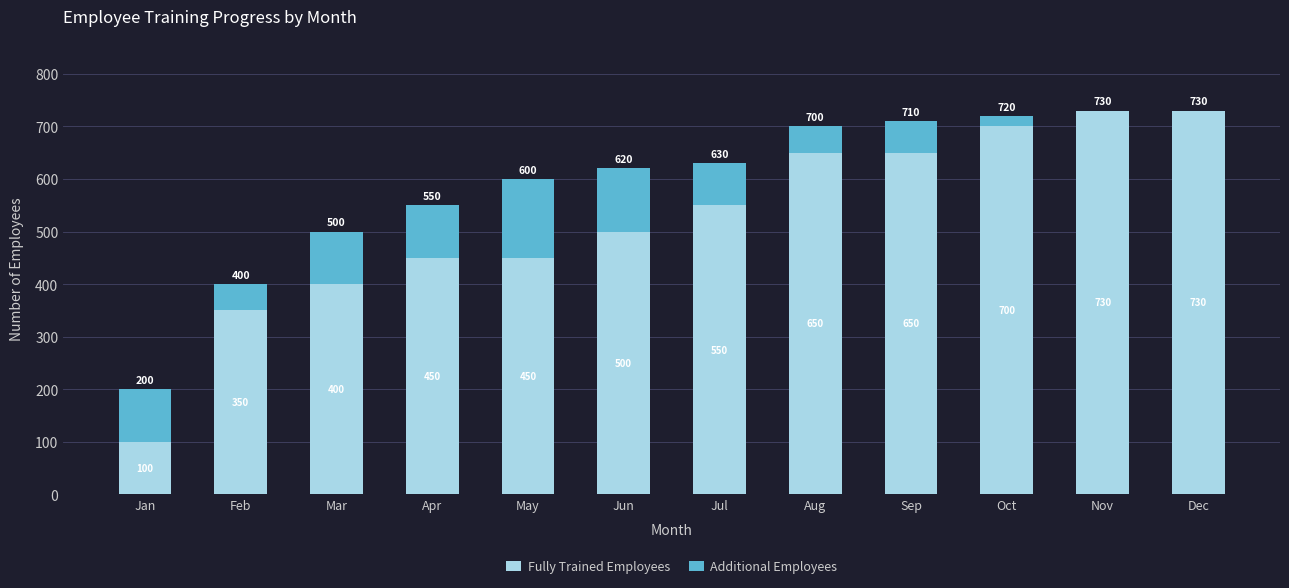

What is the highest value of the Fully Trained Employees series?

730